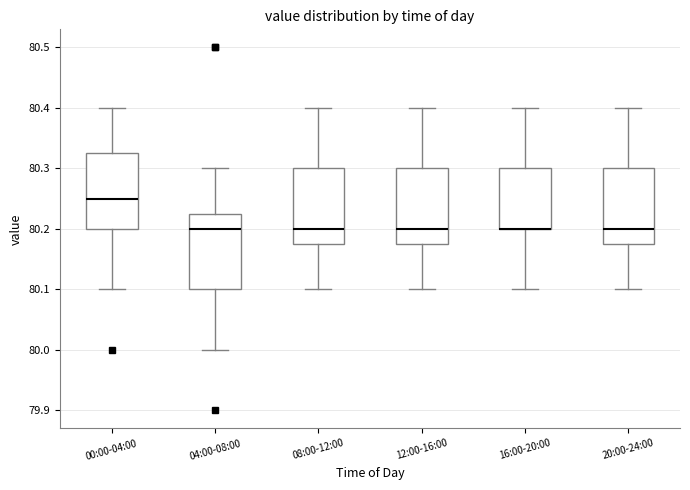

Reading left to right, read every box against the y-axis: the position of its median line, the range the box covers, and the ends of its whiskers. The values are not printed on the chart, so give them approximately, as read against the axis.

00:00-04:00: median 80.25, box 80.20 to 80.33, whiskers 80.10 to 80.40
04:00-08:00: median 80.20, box 80.10 to 80.23, whiskers 80.00 to 80.30
08:00-12:00: median 80.20, box 80.18 to 80.30, whiskers 80.10 to 80.40
12:00-16:00: median 80.20, box 80.18 to 80.30, whiskers 80.10 to 80.40
16:00-20:00: median 80.20 (drawn on the box's lower edge), box 80.20 to 80.30, whiskers 80.10 to 80.40
20:00-24:00: median 80.20, box 80.18 to 80.30, whiskers 80.10 to 80.40